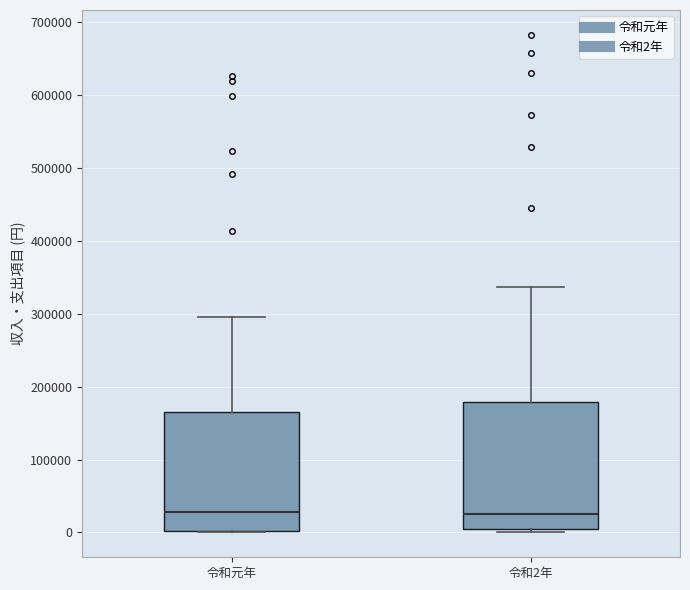

Where does the median line of the box for 令和元年 sit on the y-axis? The values are not printed on the chart, so give them approximately, as read against the axis.

30000